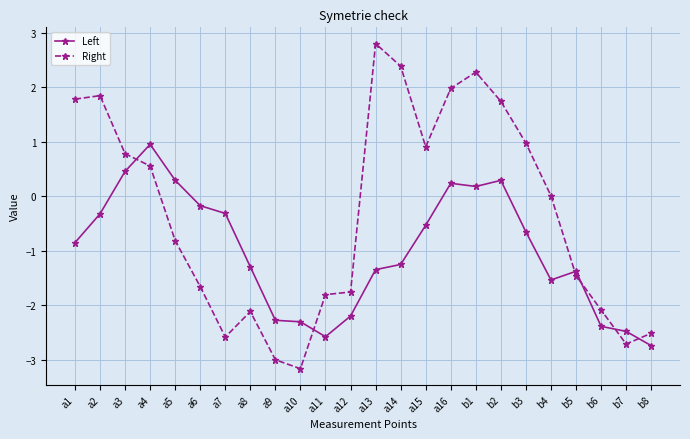

True or false: Left and Right cross at least once.

True